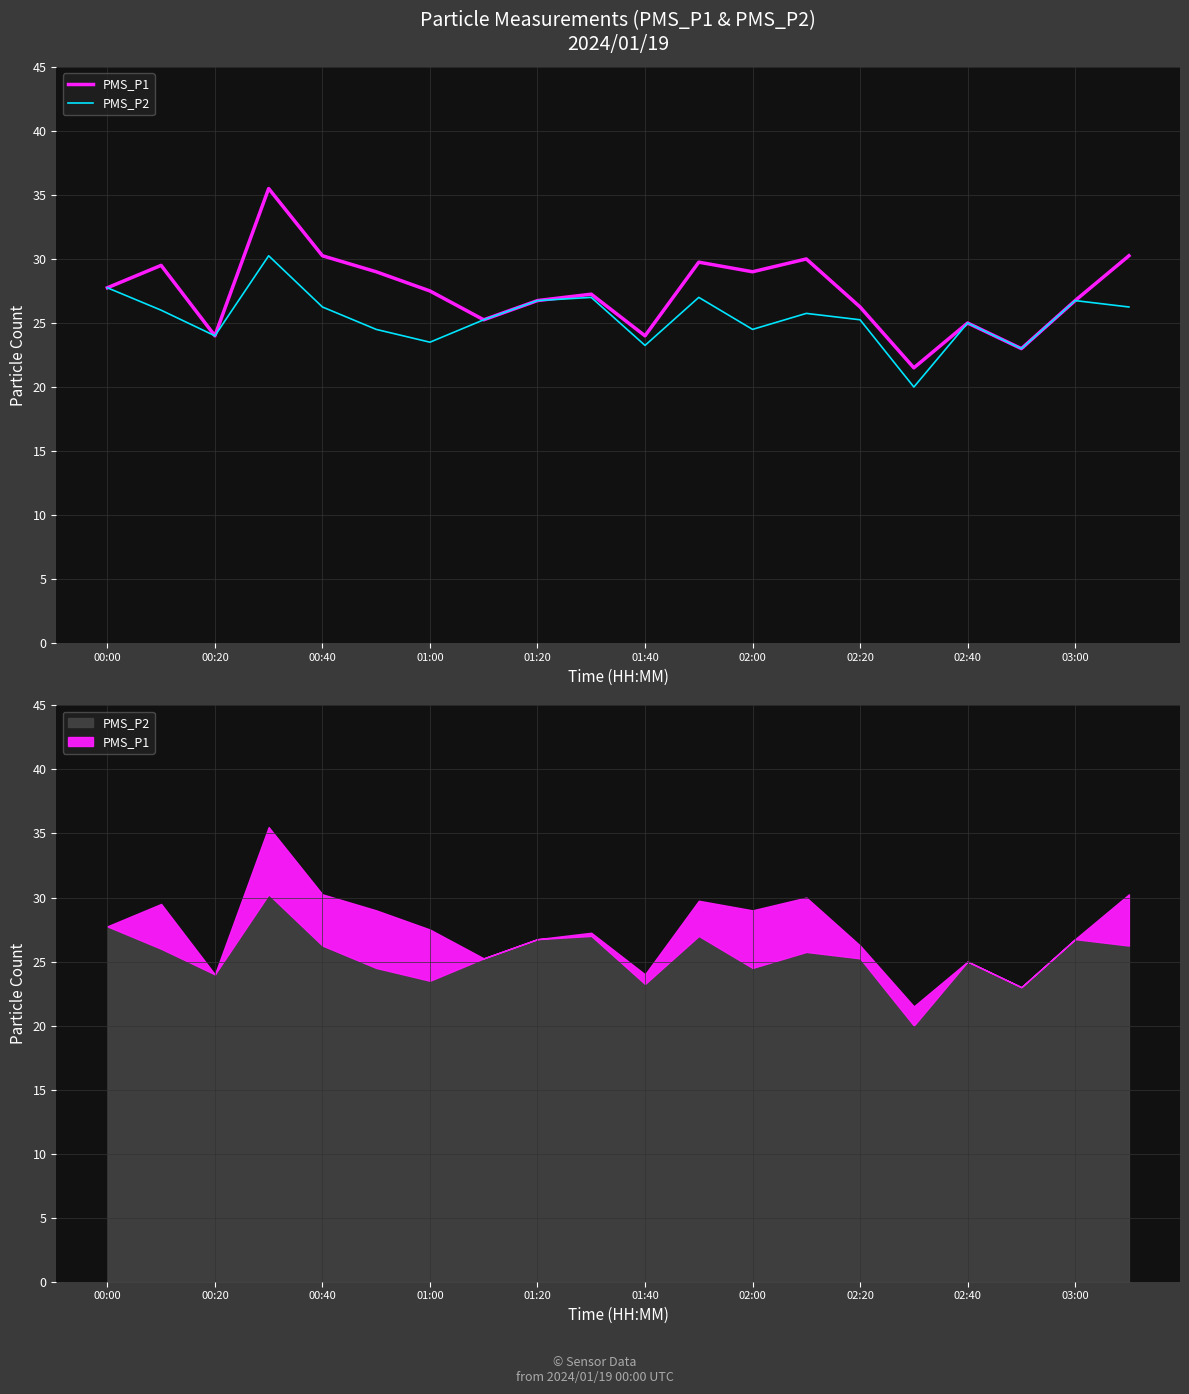

How many interior local peaks does the PMS_P1 series have?

6